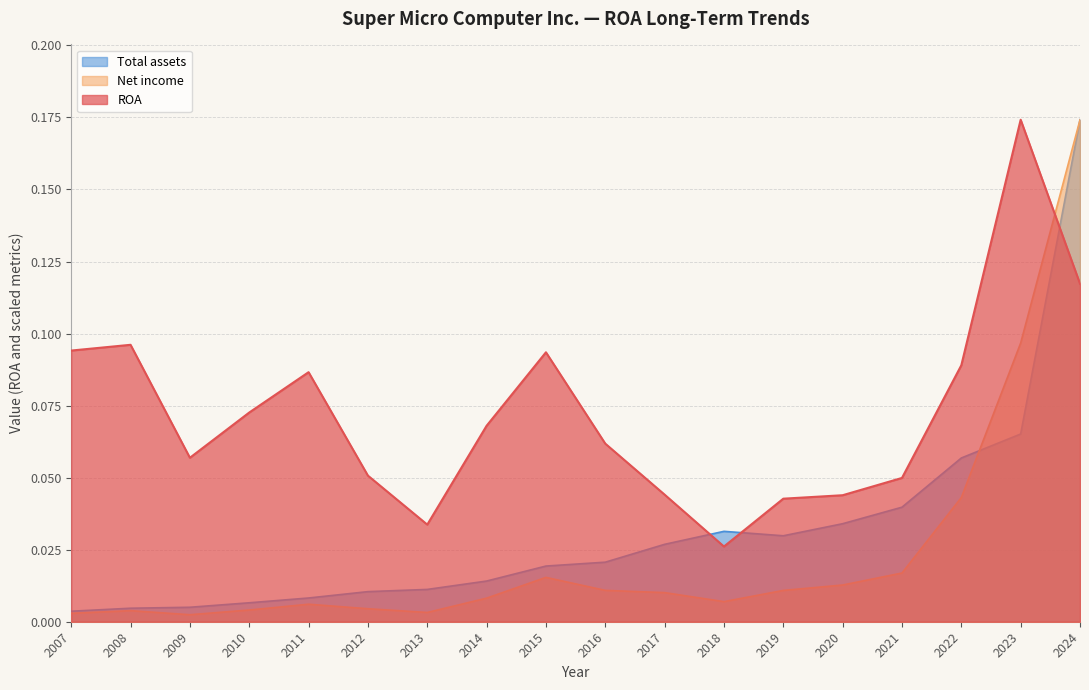

Reading left to right, extract all data points from this chart.

ROA: 2007=0.1	2008=0.1	2009=0.1	2010=0.1	2011=0.1	2012=0.1	2013=0.0	2014=0.1	2015=0.1	2016=0.1	2017=0.0	2018=0.0	2019=0.0	2020=0.0	2021=0.0	2022=0.1	2023=0.2	2024=0.1
Net income: 2007=0.0	2008=0.0	2009=0.0	2010=0.0	2011=0.0	2012=0.0	2013=0.0	2014=0.0	2015=0.0	2016=0.0	2017=0.0	2018=0.0	2019=0.0	2020=0.0	2021=0.0	2022=0.0	2023=0.1	2024=0.2
Total assets: 2007=0.0	2008=0.0	2009=0.0	2010=0.0	2011=0.0	2012=0.0	2013=0.0	2014=0.0	2015=0.0	2016=0.0	2017=0.0	2018=0.0	2019=0.0	2020=0.0	2021=0.0	2022=0.1	2023=0.1	2024=0.2